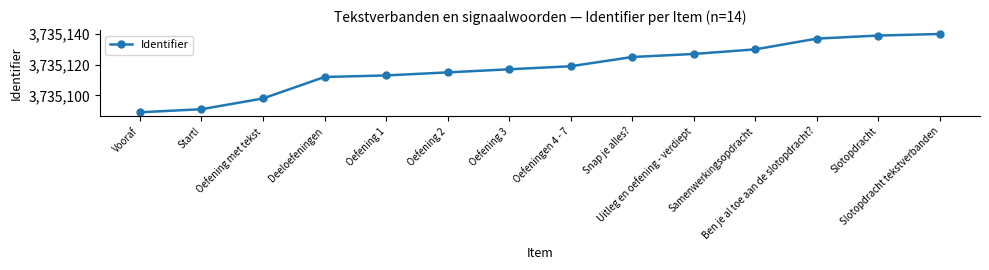

True or false: there are more than 2 points higher than both neighbors.

False